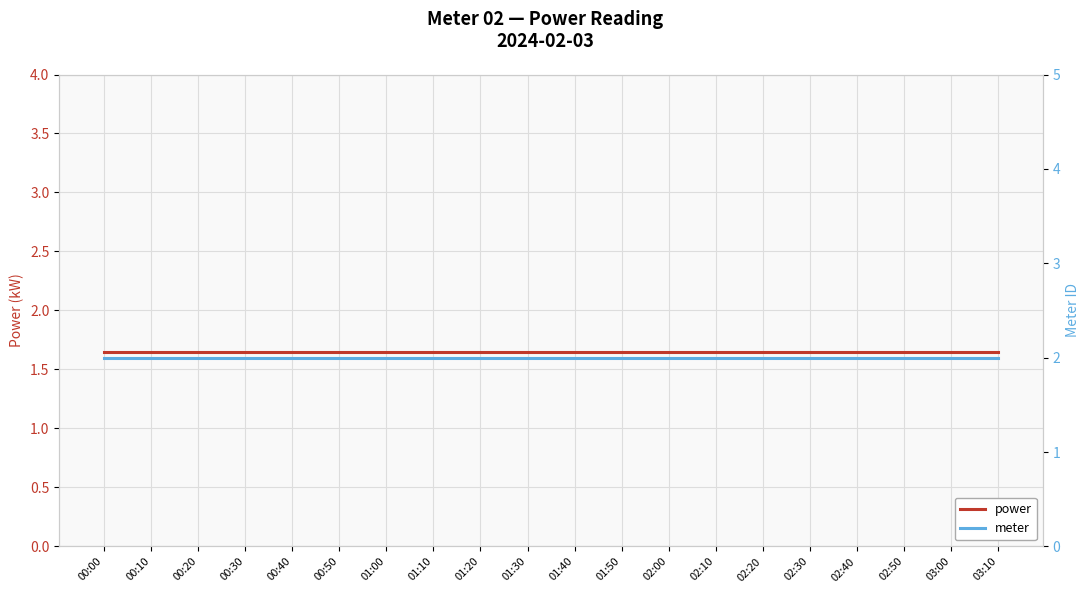

At which label does meter reach its peak?

00:00